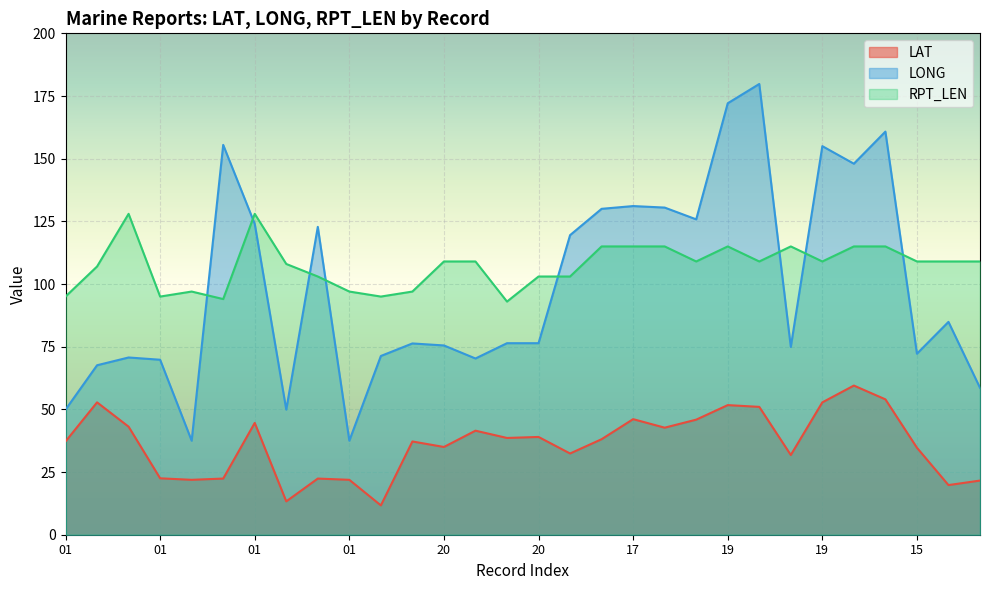

What is the difference between the second highest and second lowest values in the LONG series?

134.6